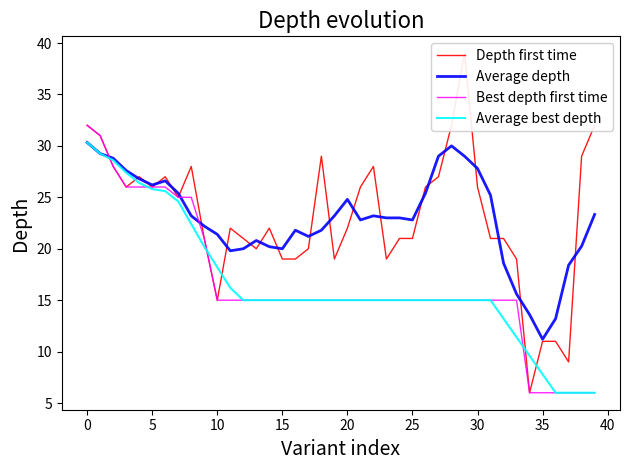

The Average best depth series shows 6.0 at 38. True or false?

True